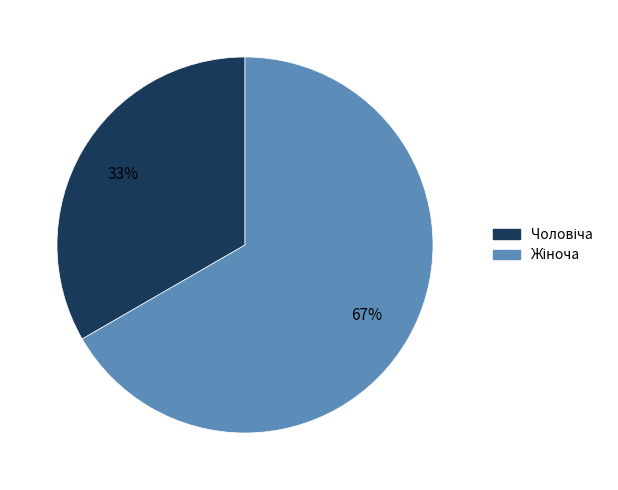

To the nearest percent, what is the average slice percentage?

50%